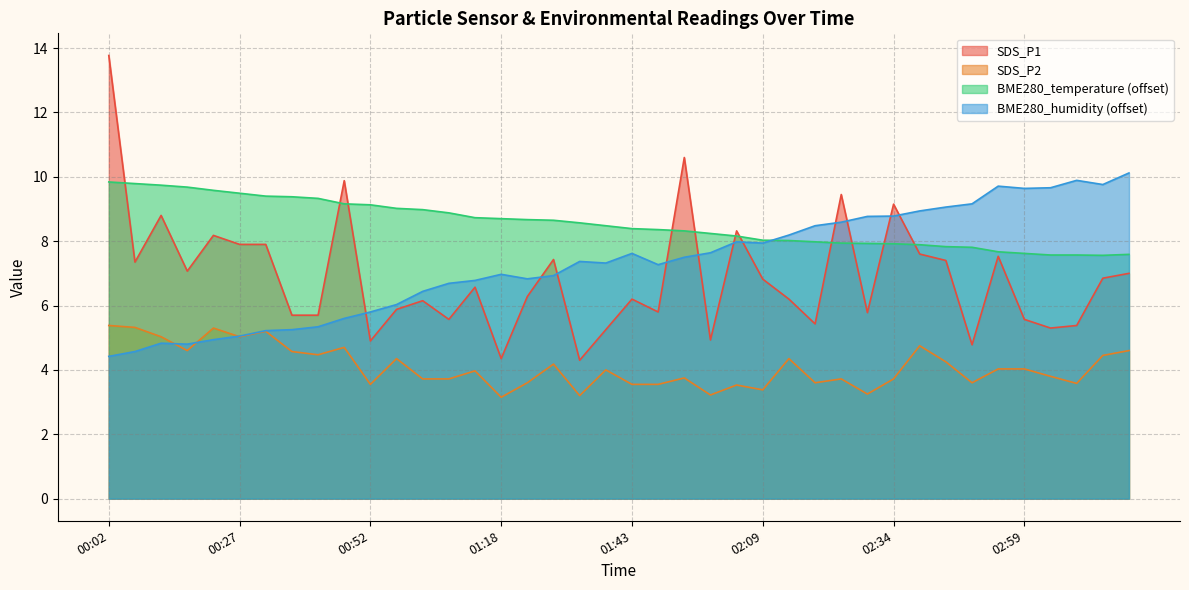

At 01:49, list the series in order from largest to smallest.

SDS_P1, SDS_P2